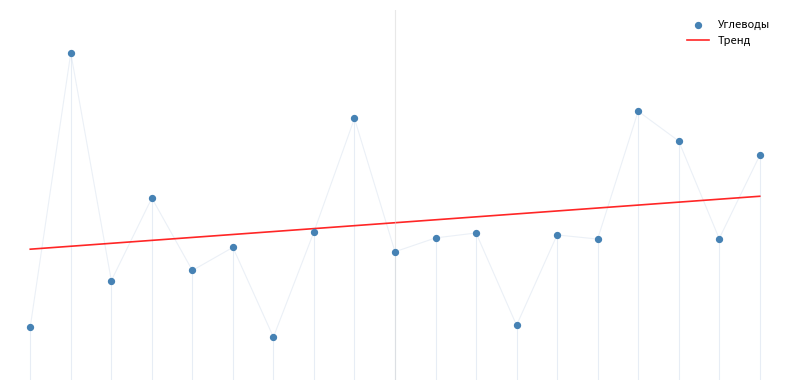

What are all the series names shown in the legend?

Тренд, Углеводы